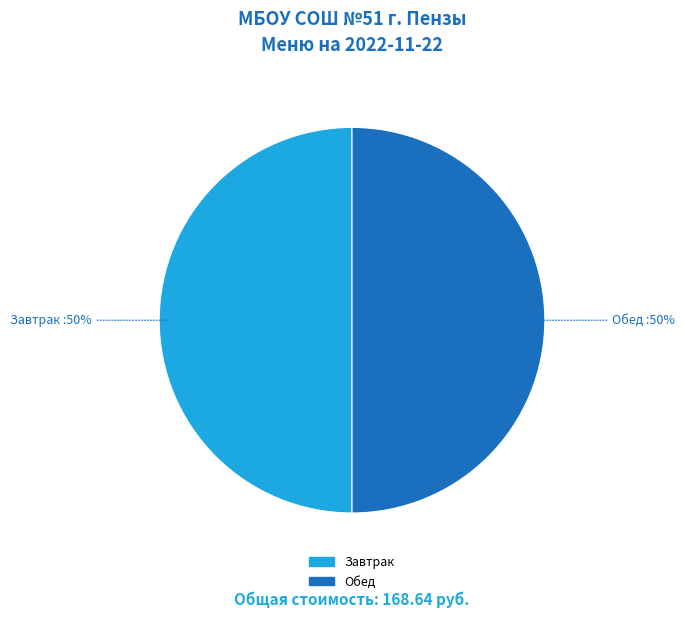

What is the ratio of the value at Обед to the value at Завтрак?

1.0